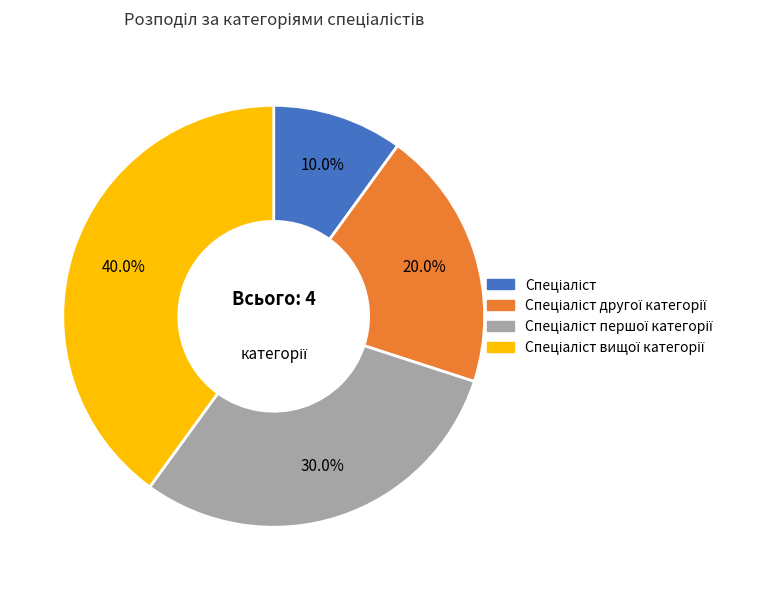

Does any single category account for the majority?

No